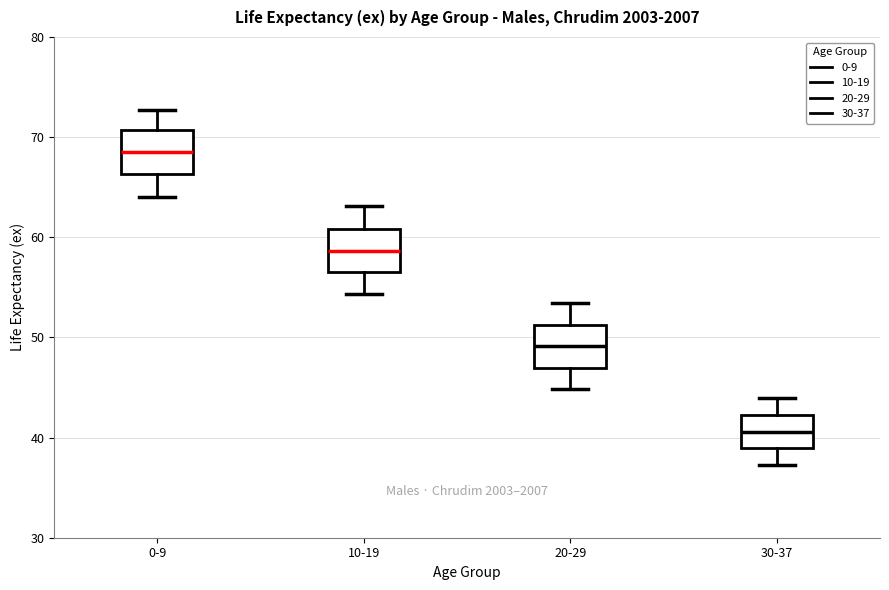

Reading left to right, transcribe this box plot: for each box, give where its median line is, the range the box spans, and where its two whiskers end, as read against the y-axis. The values are not printed on the chart, so give them approximately, as read against the axis.

0-9: median 69, box 66 to 71, whiskers 64 to 73
10-19: median 59, box 56 to 61, whiskers 54 to 63
20-29: median 49, box 47 to 51, whiskers 45 to 53
30-37: median 41, box 39 to 42, whiskers 37 to 44